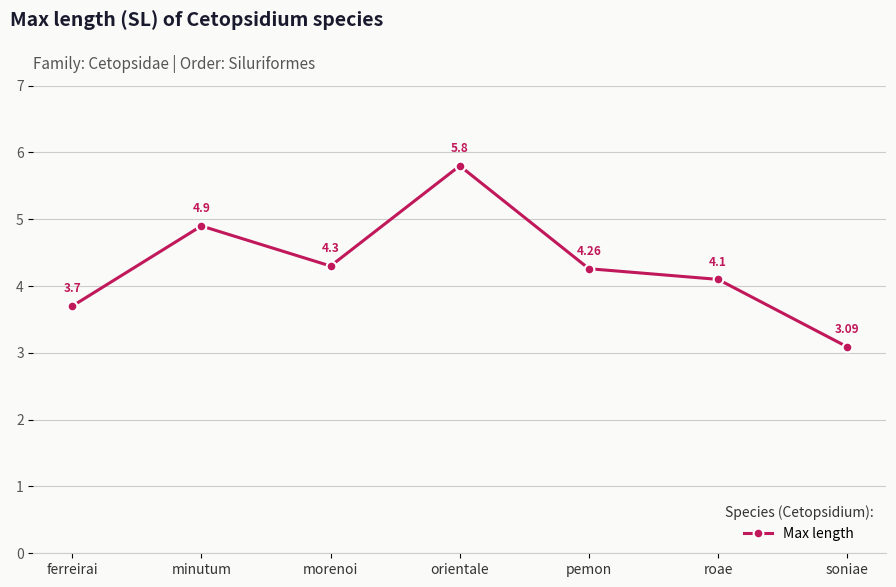

What is the sum of the values at orientale and ferreirai?

9.5